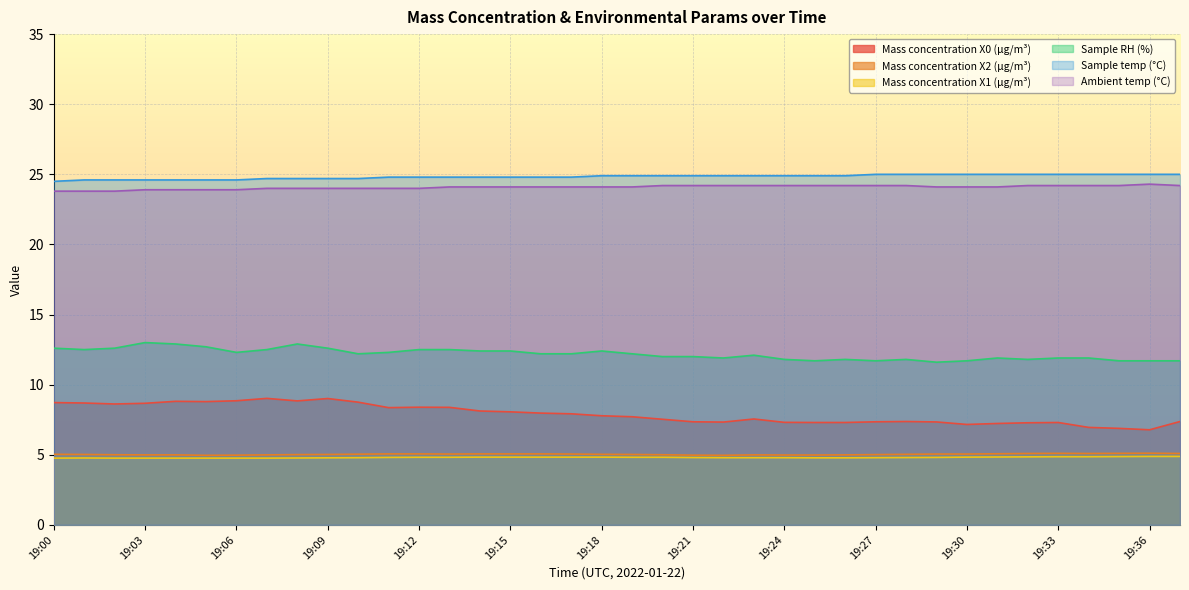

Where is the first local maximum for Ambient temp (°C)?

19:36